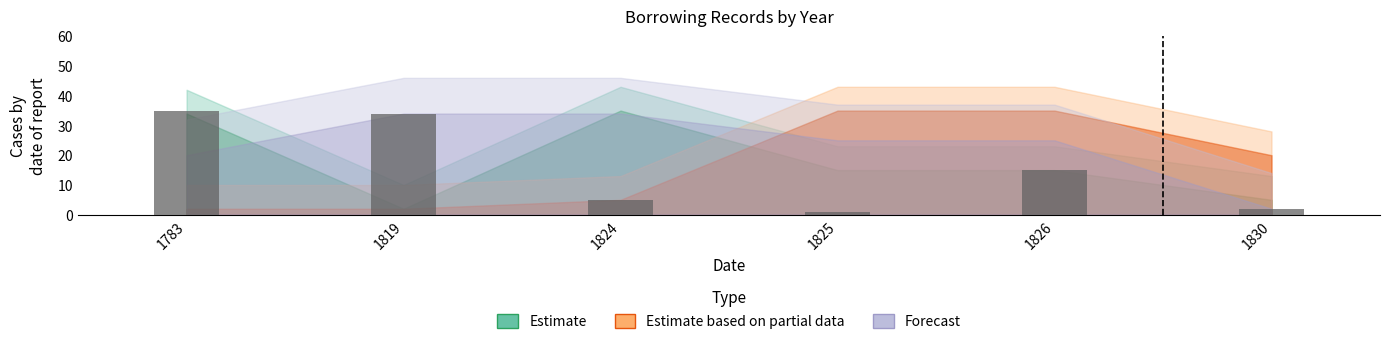

Does the chart contain any negative values?

No